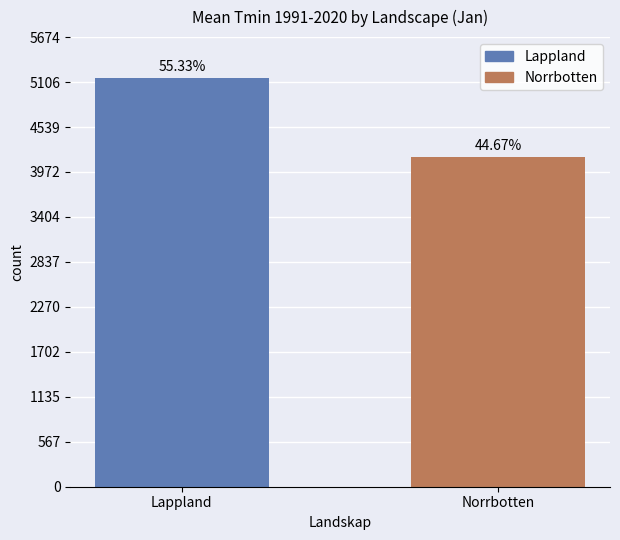

How many bars are there in total?

2